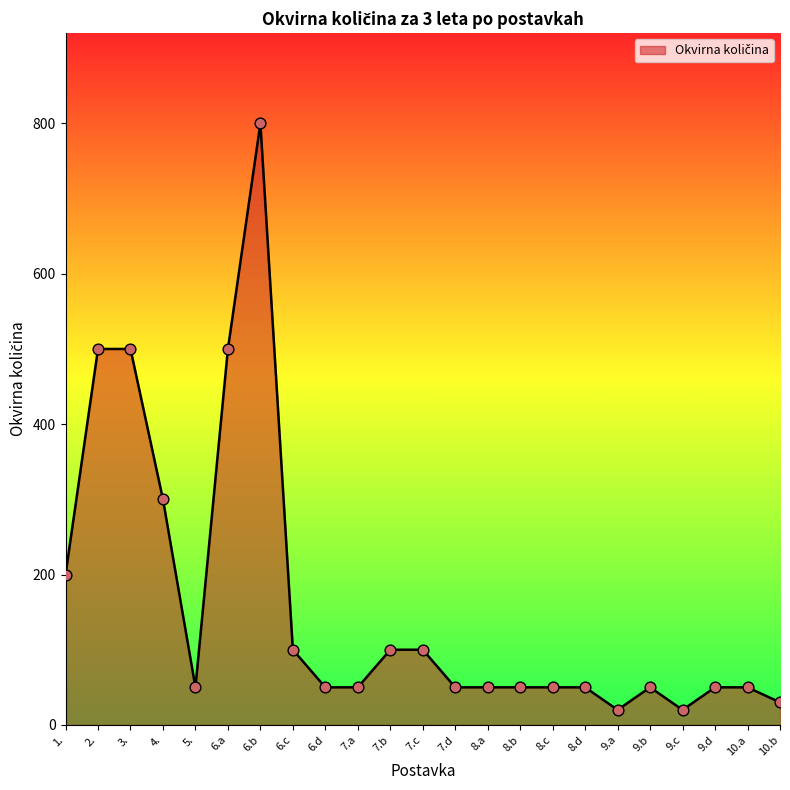

Approximately how many times larger is the value at 6.c compared to 4.?

0.3